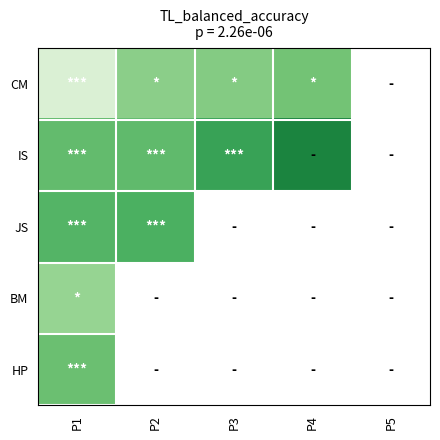

Which series has the largest total across all categories?

IS